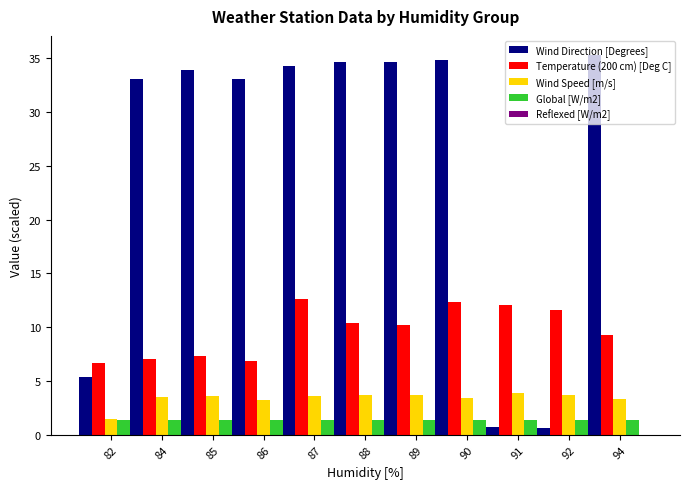

How many bars are there in total?

44